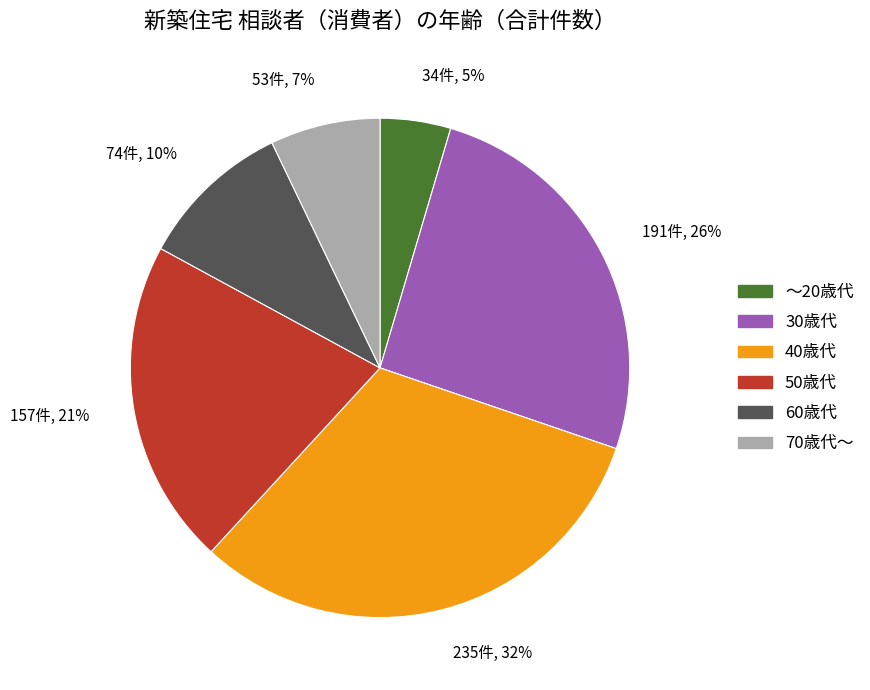

Approximately how many times larger is the value at 50歳代 compared to 60歳代?

2.1